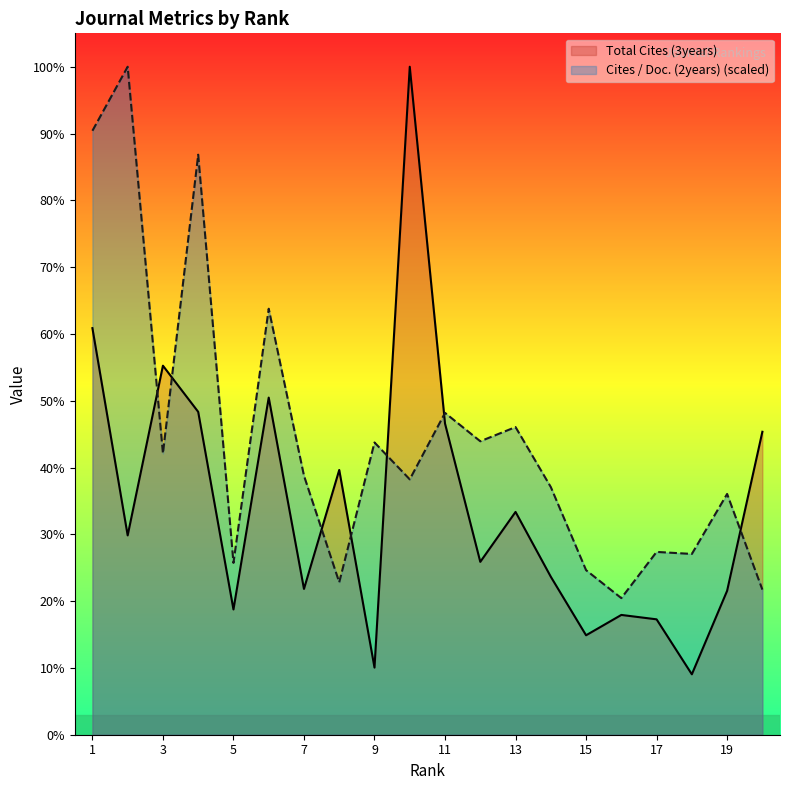

Between 6 and 11, which is larger?

6